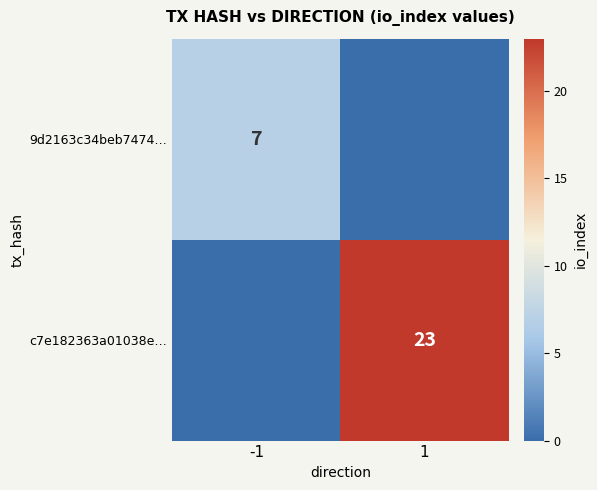

The 9d2163c34beb7474… series shows 9 at -1. True or false?

False